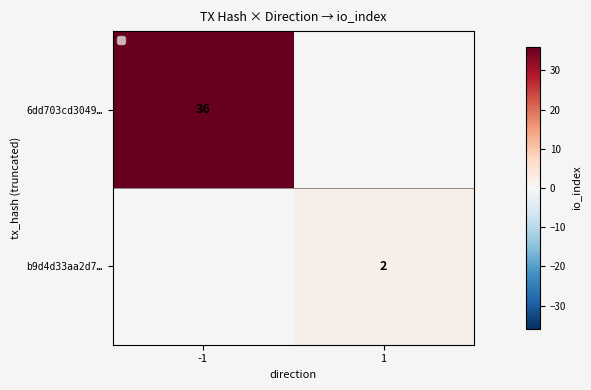

True or false: 6dd703cd3049… has a value of 36 at -1.

True